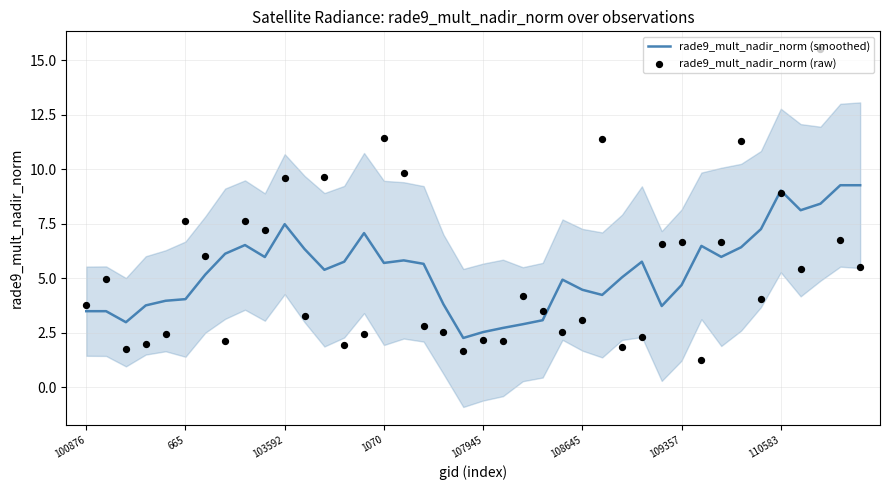

True or false: rade9_mult_nadir_norm (smoothed) has a value of 4.7 at 109357.

True